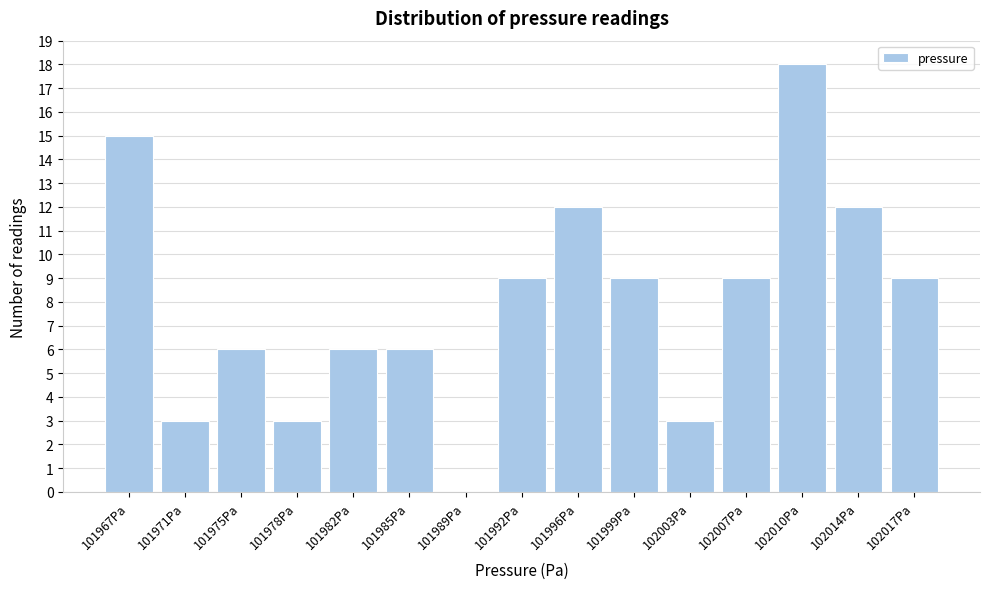

Reading left to right, extract all data points from this chart.

101967Pa=15	101971Pa=3	101975Pa=6	101978Pa=3	101982Pa=6	101985Pa=6	101989Pa=0	101992Pa=9	101996Pa=12	101999Pa=9	102003Pa=3	102007Pa=9	102010Pa=18	102014Pa=12	102017Pa=9